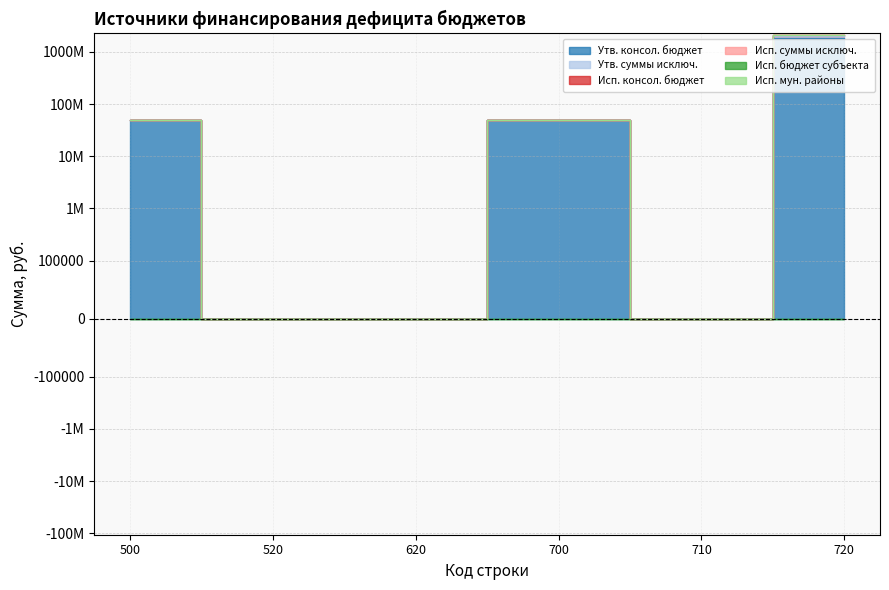

At 700, list the series in order from smallest to largest.

Исп. консол. бюджет, Исп. мун. районы, Утв. суммы исключ., Исп. суммы исключ., Исп. бюджет субъекта, Утв. консол. бюджет